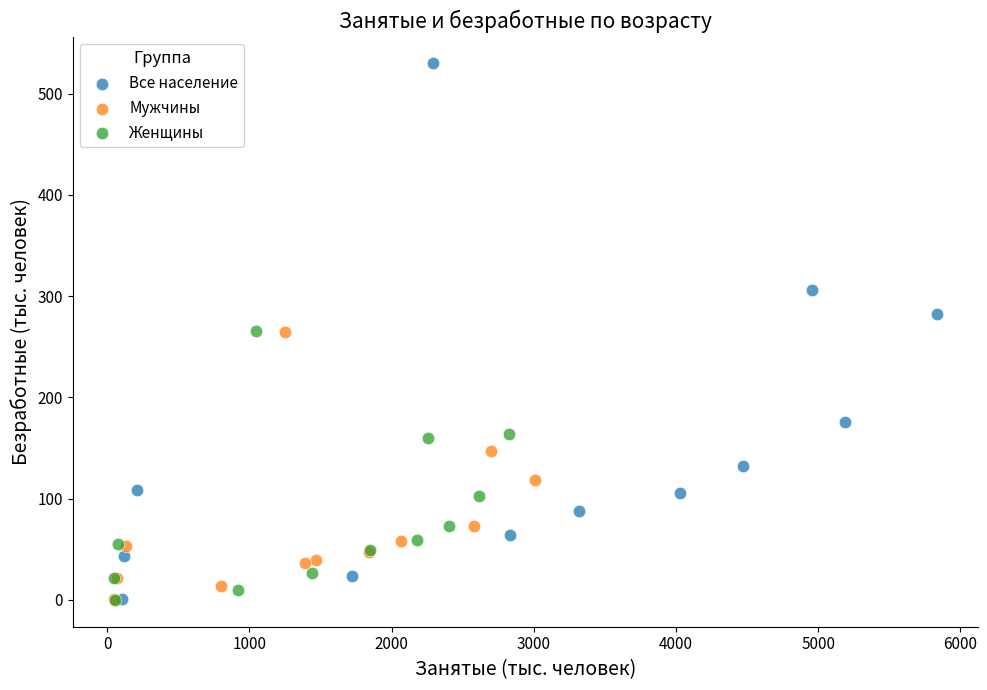

Which series has the widest spread of Y values?

Все население